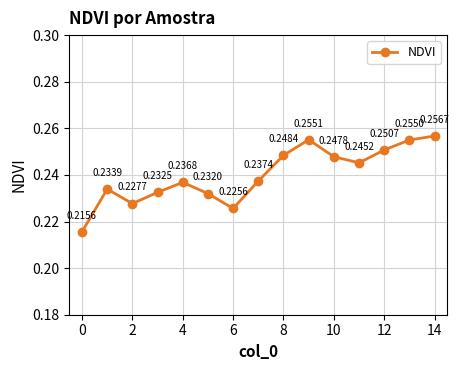

What is the sum of all values?

3.6